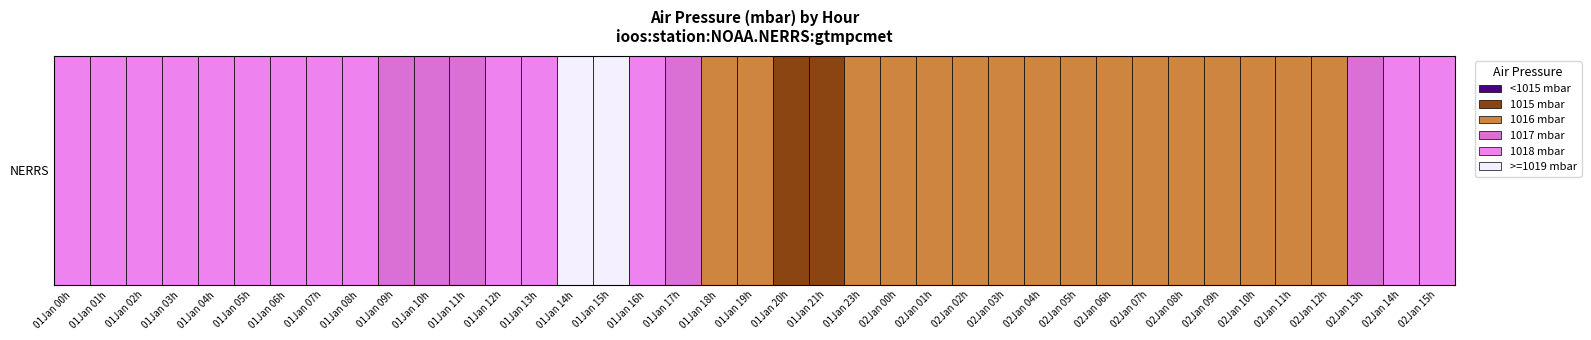

Which has a higher value, 2022-01-02T10 or 2022-01-01T06?

2022-01-01T06